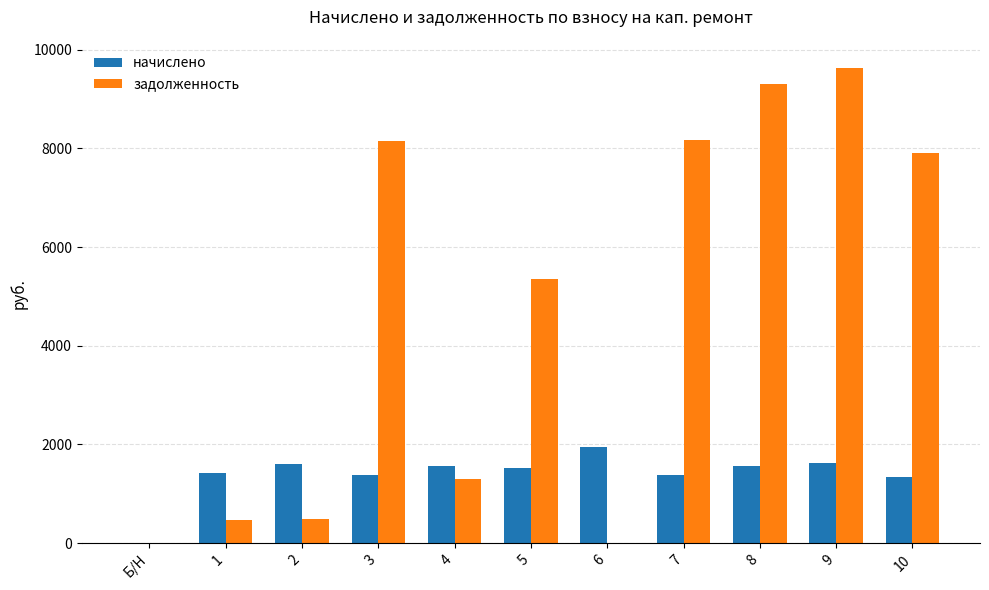

How many values in the задолженность series exceed 5362?

6